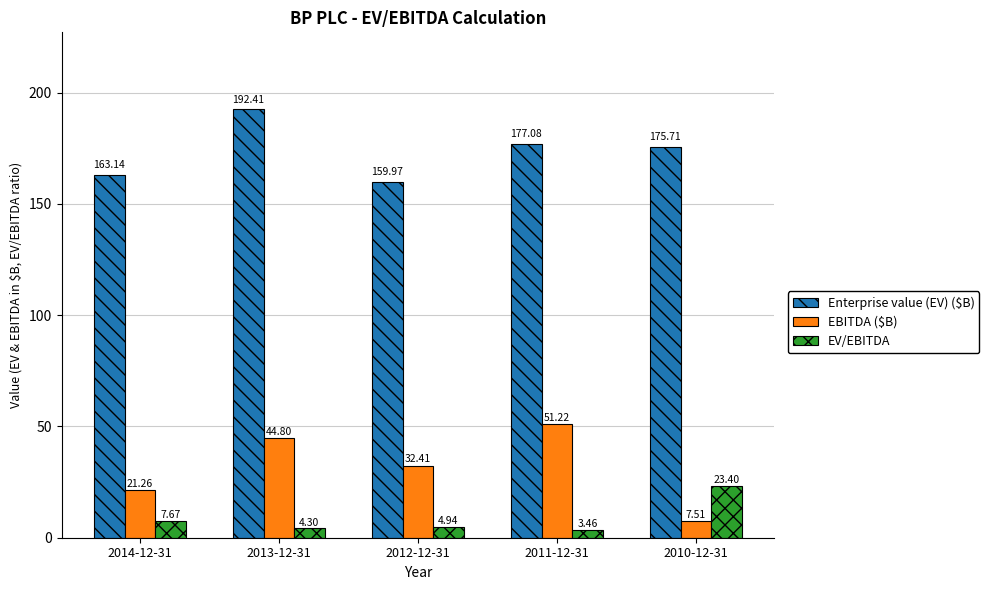

What is the lowest value of the Enterprise value (EV) ($B) series?

160.0